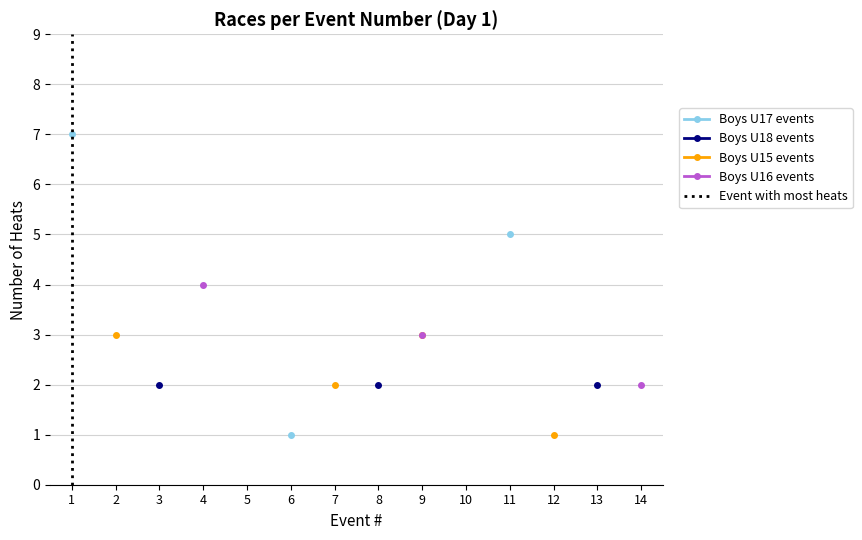

True or false: Boys U16 events and Boys U15 events cross at least once.

False